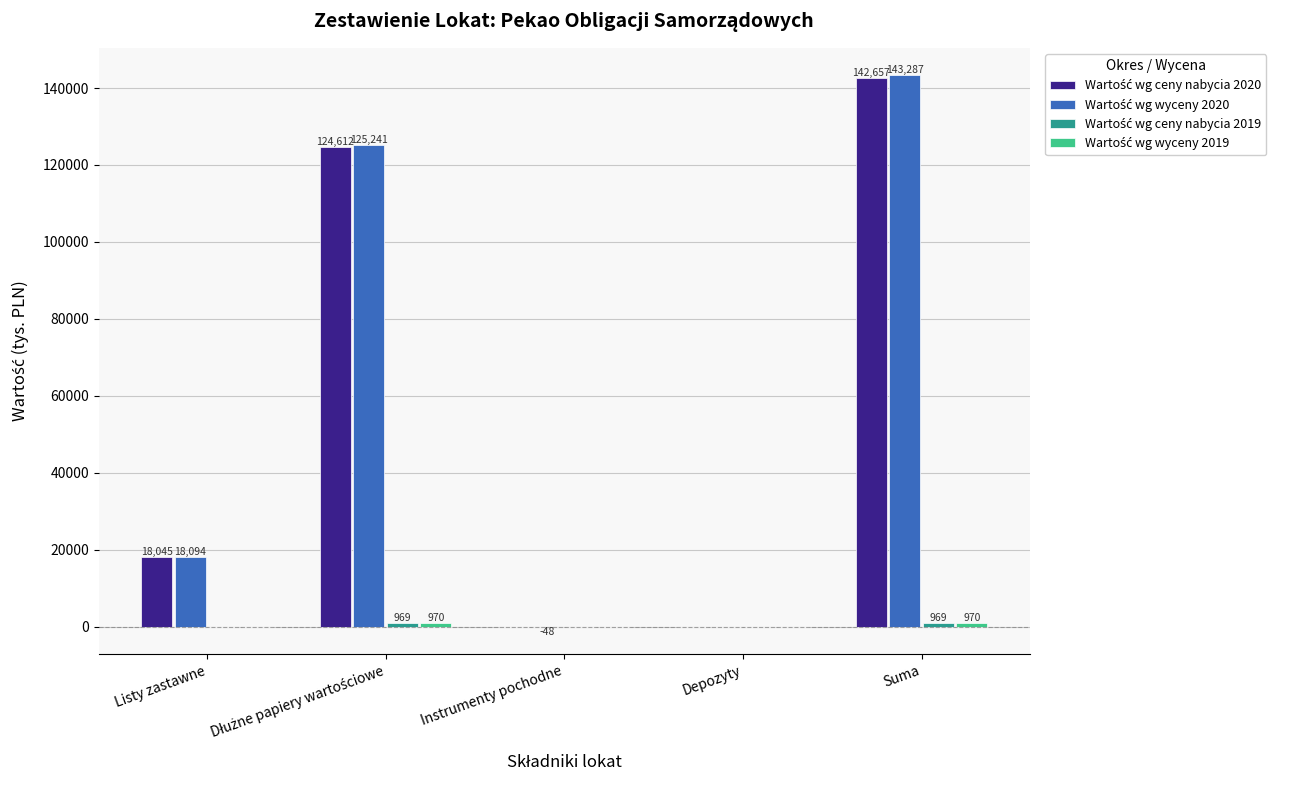

What is the maximum value shown in the chart?

143287